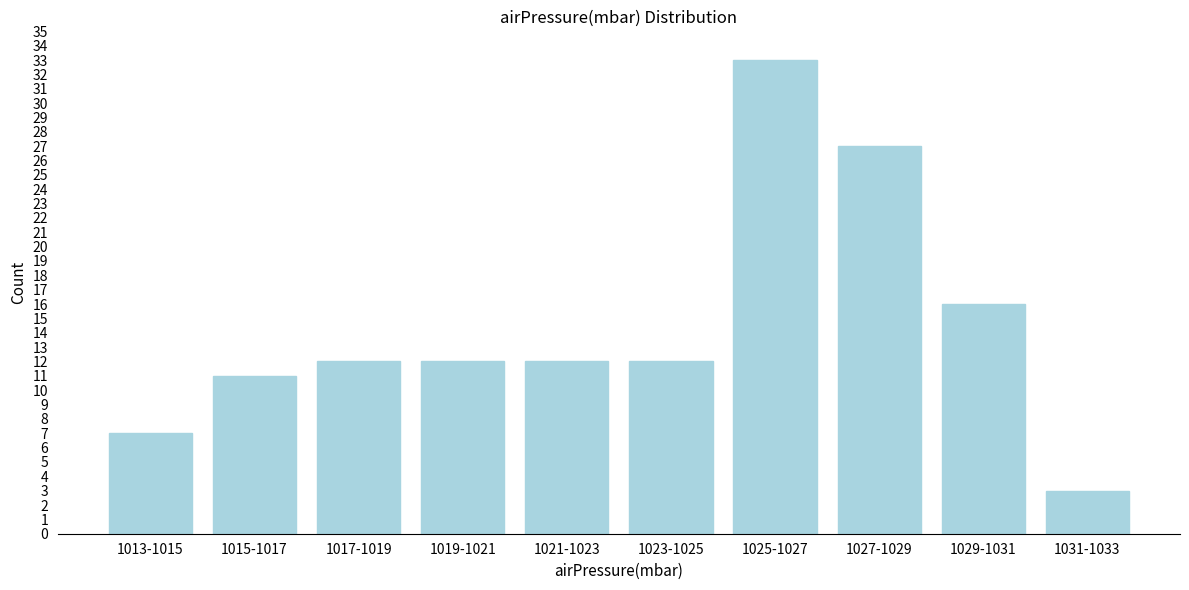

Reading left to right, transcribe all the data shown in this chart.

7	11	12	12	12	12	33	27	16	3